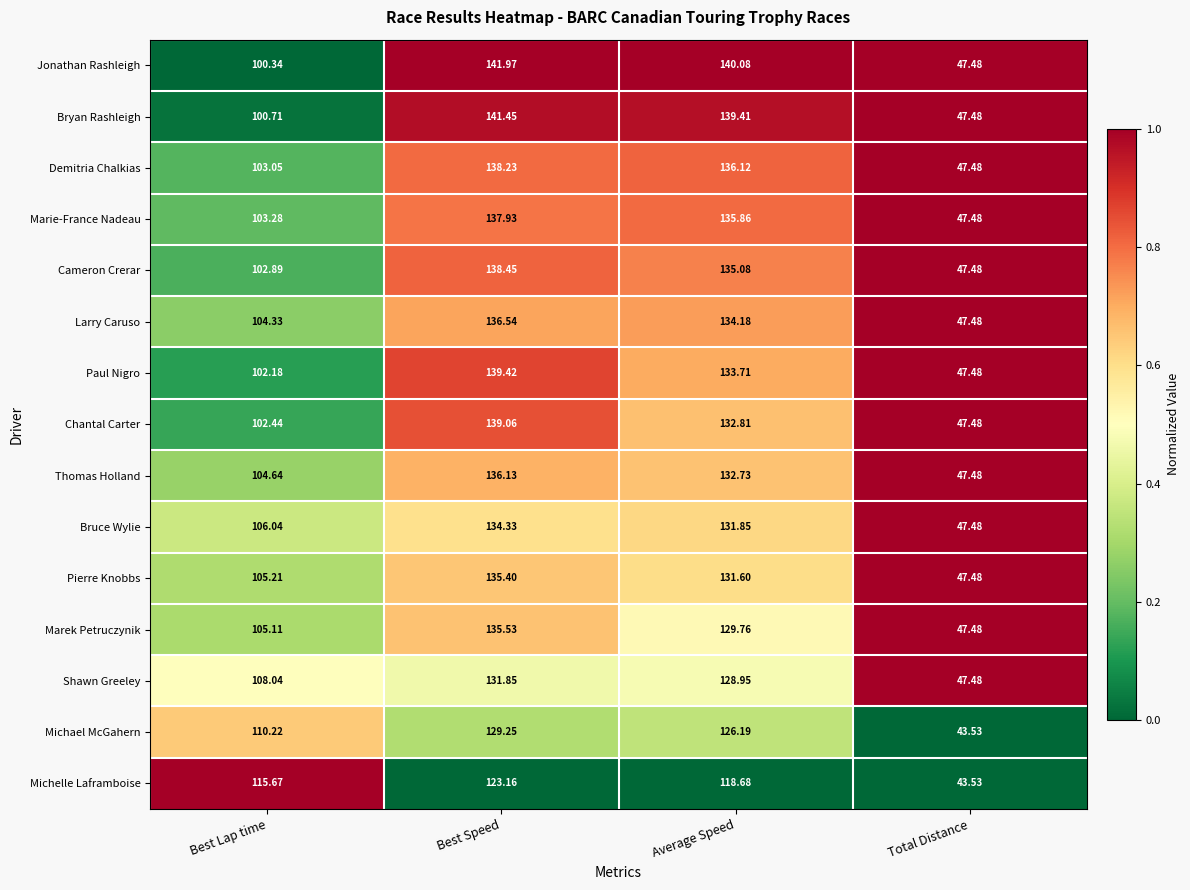

Which series has the largest total across all categories?

Jonathan Rashleigh